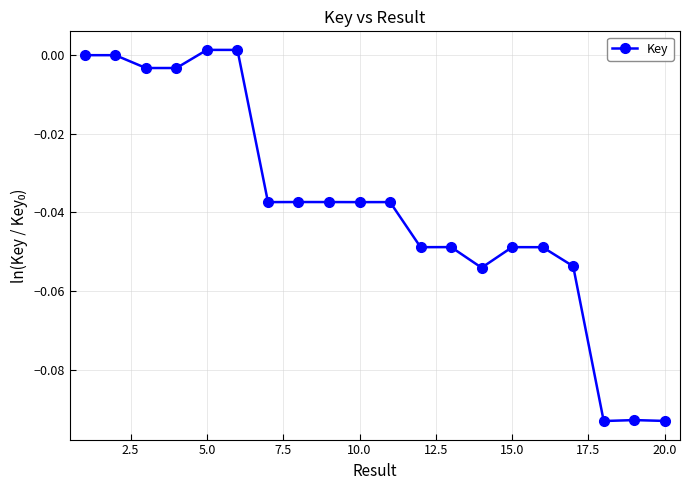

True or false: the data has more than 0 interior local peaks.

True